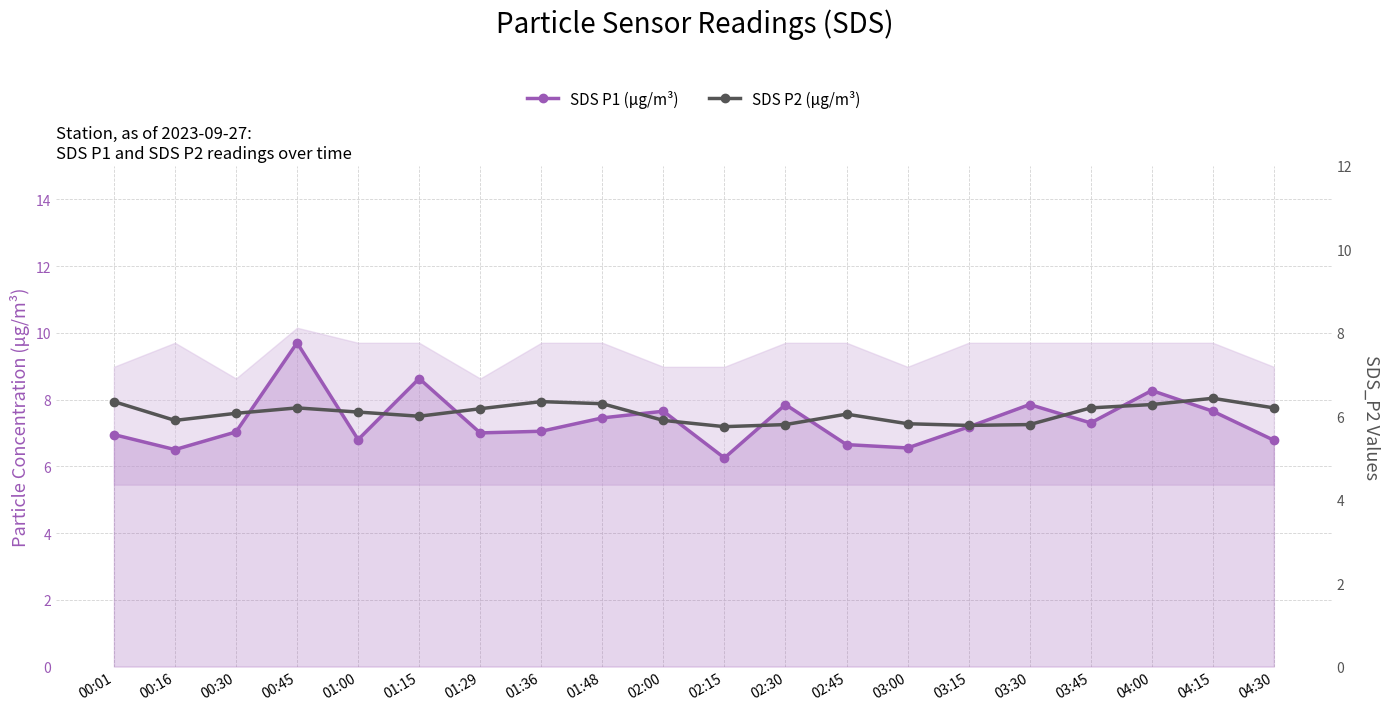

The value of SDS P1 (μg/m³) at 03:15 is 11.1. True or false?

False